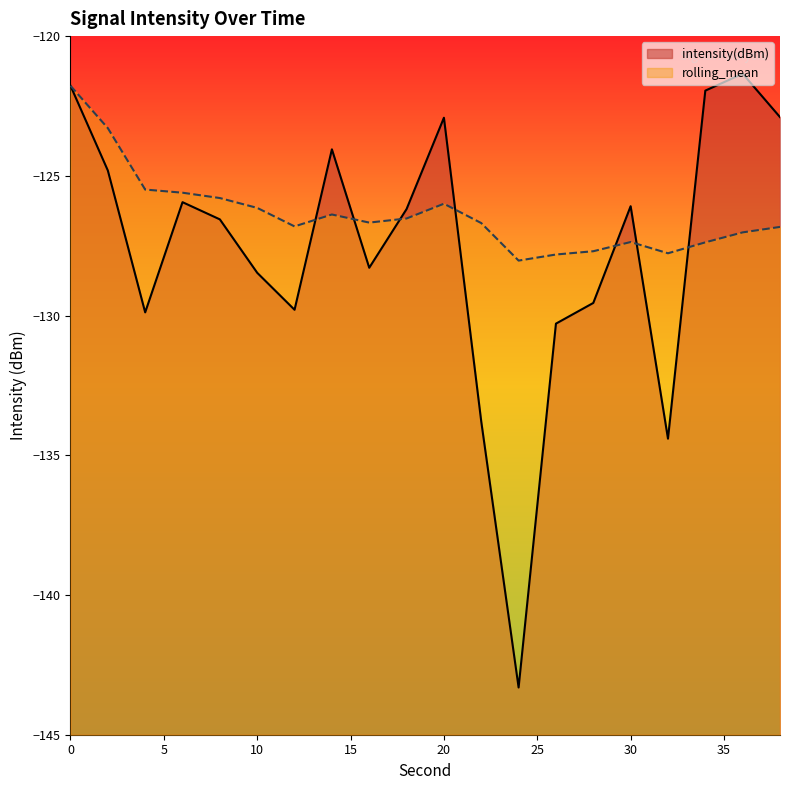

True or false: intensity(dBm) has a value of -125.9 at 6.

True